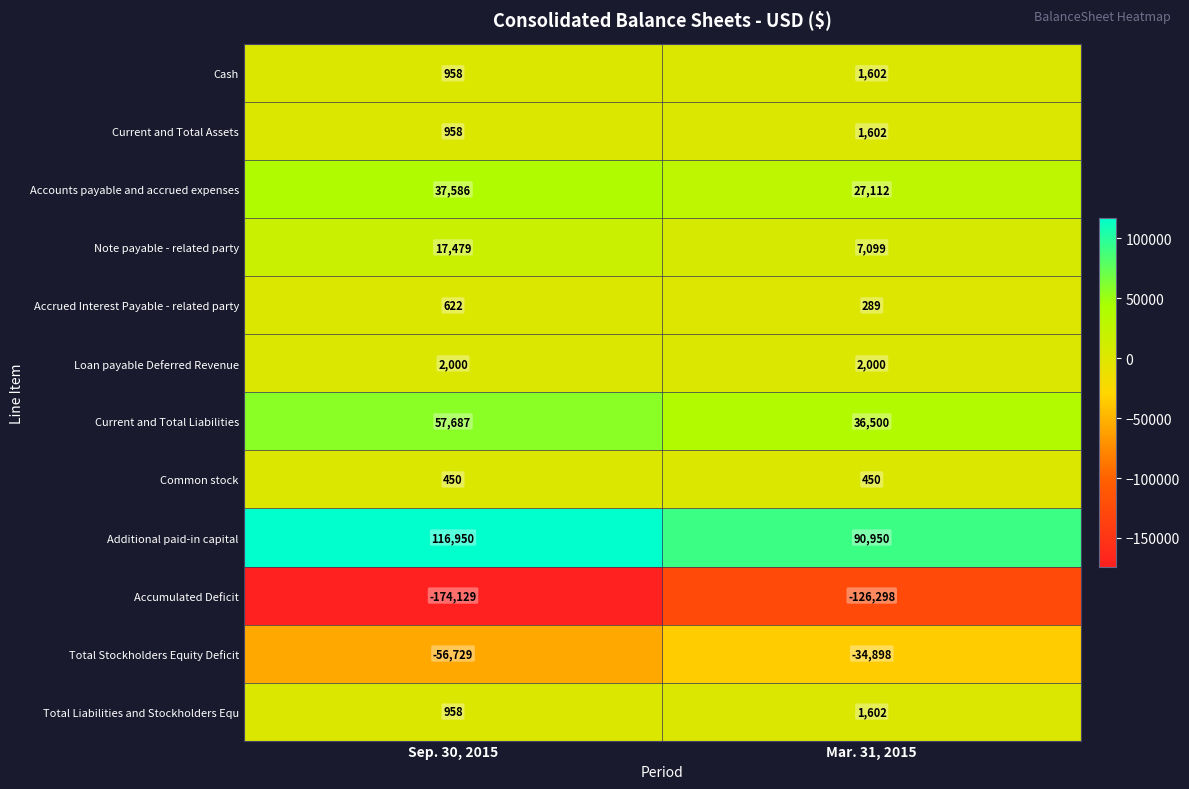

Which series has the largest total across all categories?

Additional paid-in capital